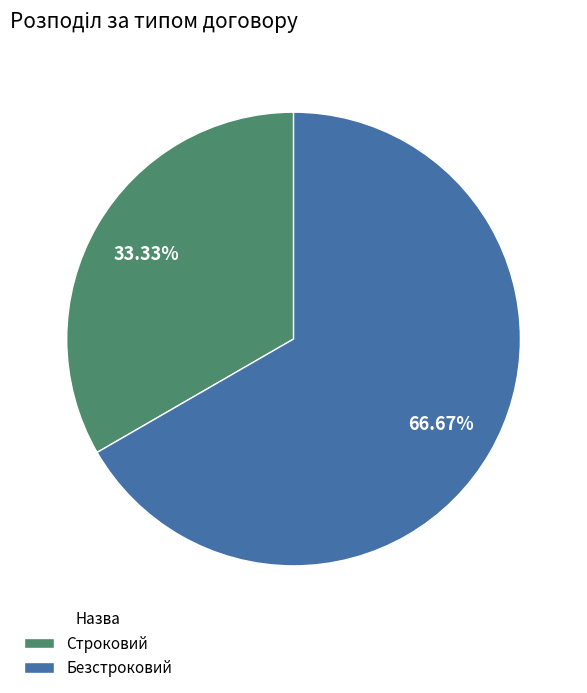

True or false: Безстроковий accounts for 79% of the total.

False